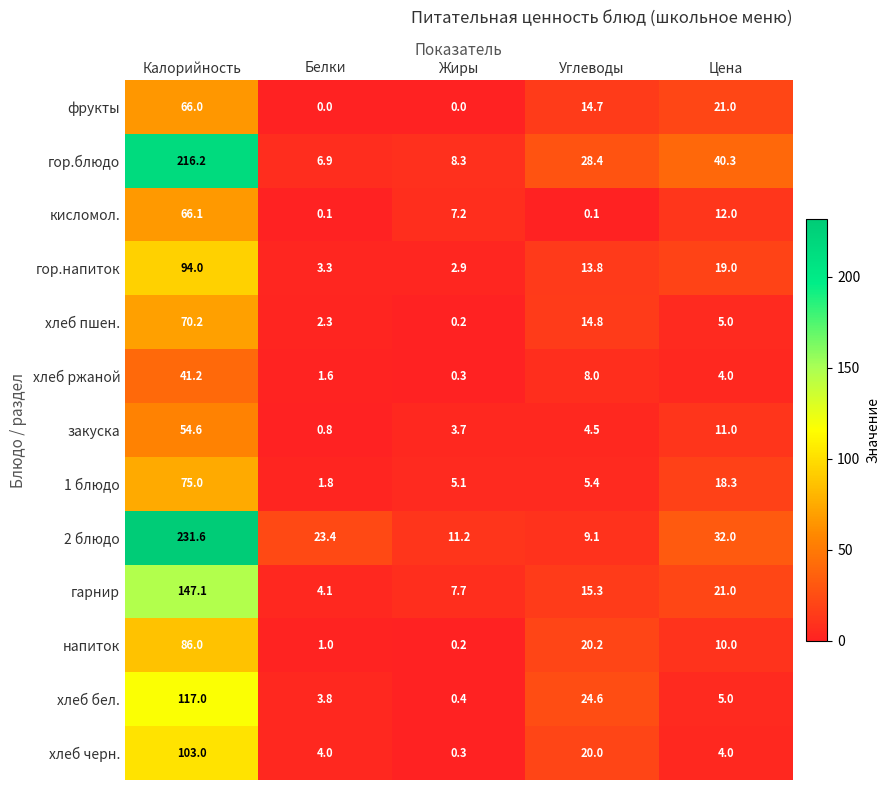

List the series in order of their peak value, lowest first.

хлеб ржаной, закуска, фрукты, кисломол., хлеб пшен., 1 блюдо, напиток, гор.напиток, хлеб черн., хлеб бел., гарнир, гор.блюдо, 2 блюдо